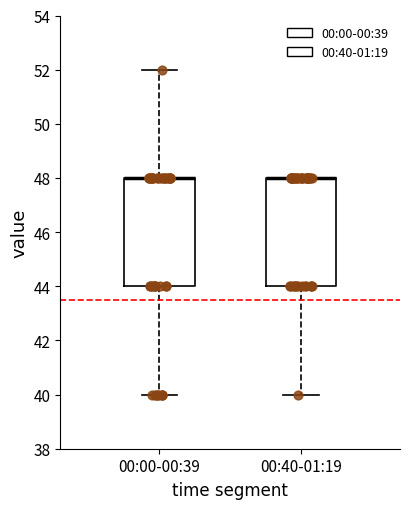

Reading left to right, transcribe this box plot: for each box, give where its median line is, the range the box spans, and where its two whiskers end, as read against the y-axis. The values are not printed on the chart, so give them approximately, as read against the axis.

00:00-00:39: median 48 (drawn on the box's upper edge), box 44 to 48, whiskers 40 to 52
00:40-01:19: median 48 (drawn on the box's upper edge), box 44 to 48, whiskers 40 to 48